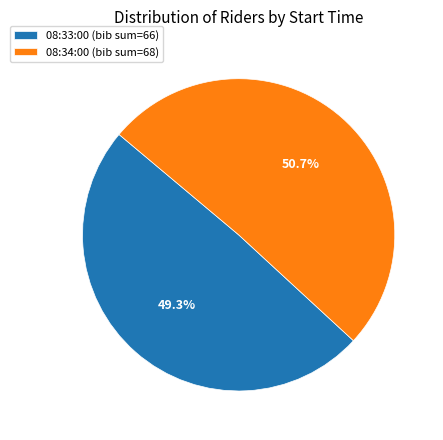

To the nearest percent, what is the difference between the largest and smallest slice percentages?

1%